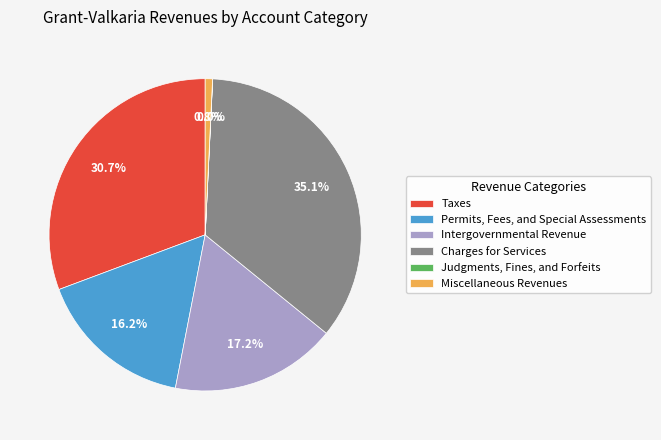

Between Intergovernmental Revenue and Miscellaneous Revenues, which is larger?

Intergovernmental Revenue